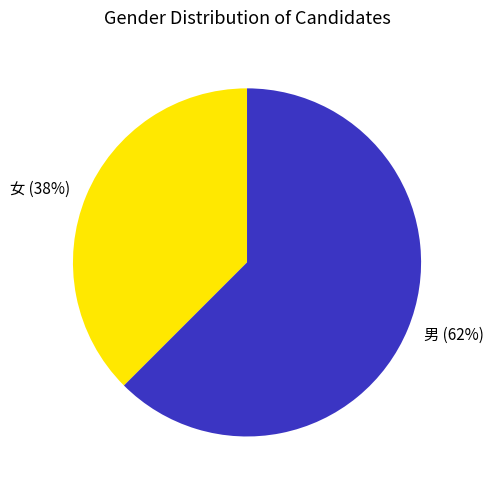

The 男 slice represents 53% of the pie. True or false?

False